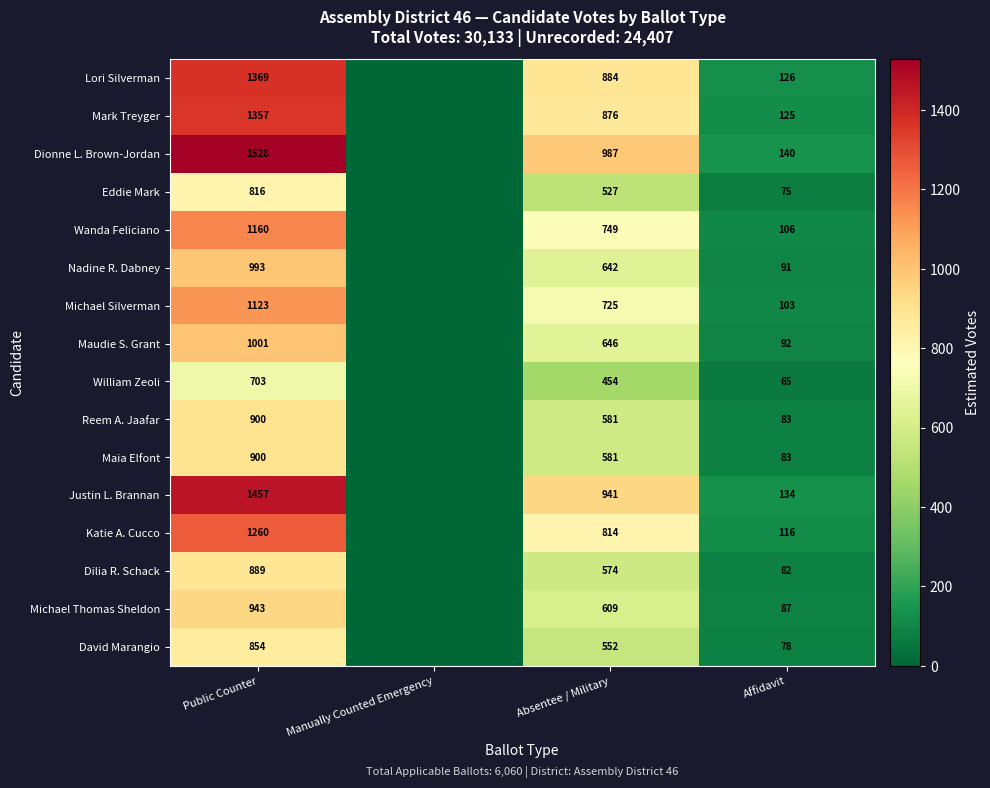

True or false: Michael Thomas Sheldon has a value of 33 at Affidavit.

False